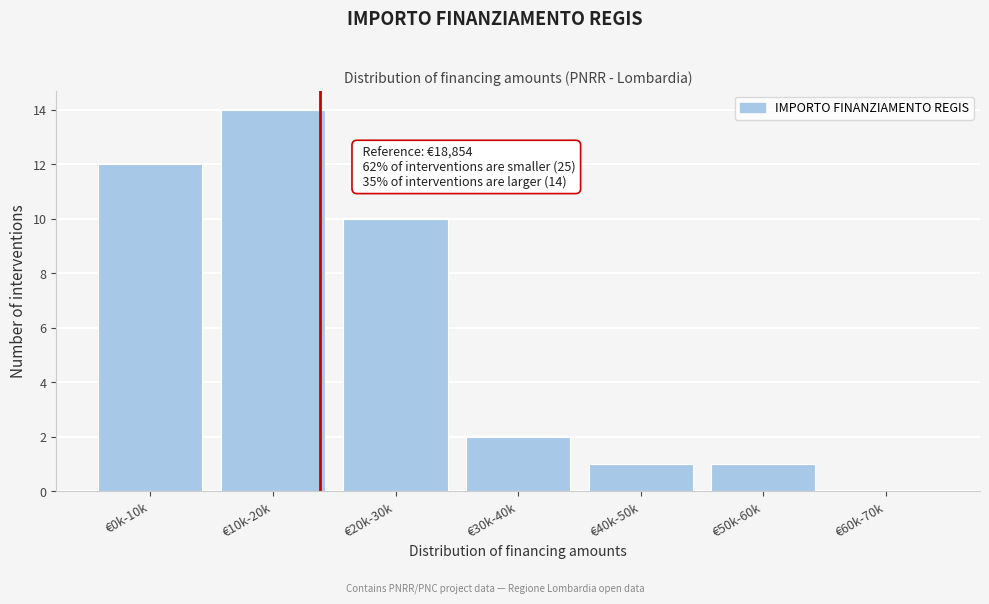

Reading left to right, list all the values displayed in this chart.

€0k-10k=12	€10k-20k=14	€20k-30k=10	€30k-40k=2	€40k-50k=1	€50k-60k=1	€60k-70k=0